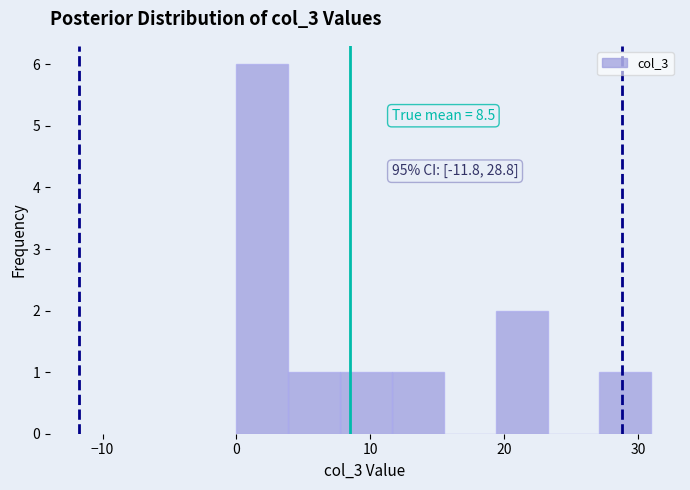

Read against the x-axis, roughly where is the centre of the tallest bar?

2